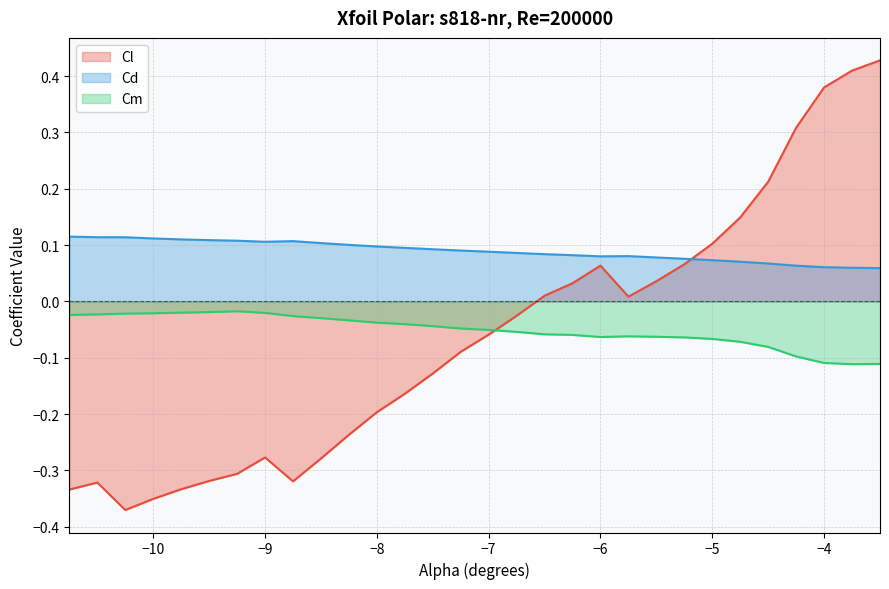

The value of Cd at -4.0 is 0.1. True or false?

True